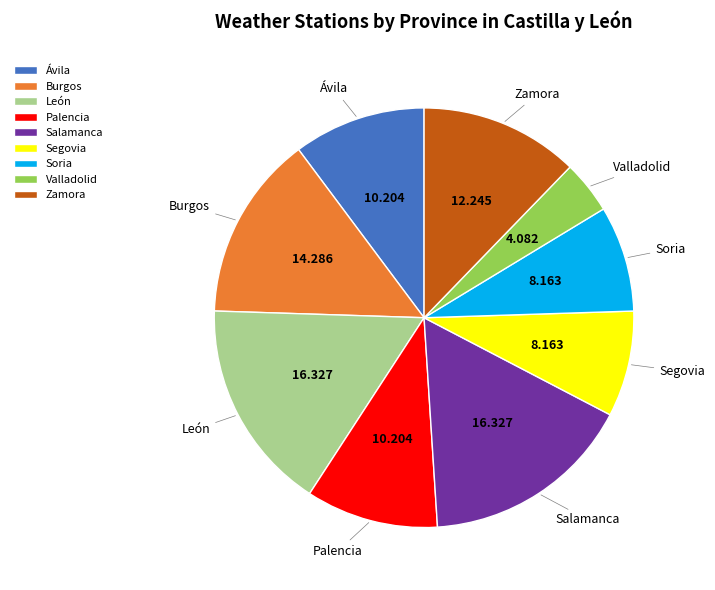

How many segments does this pie chart have?

9